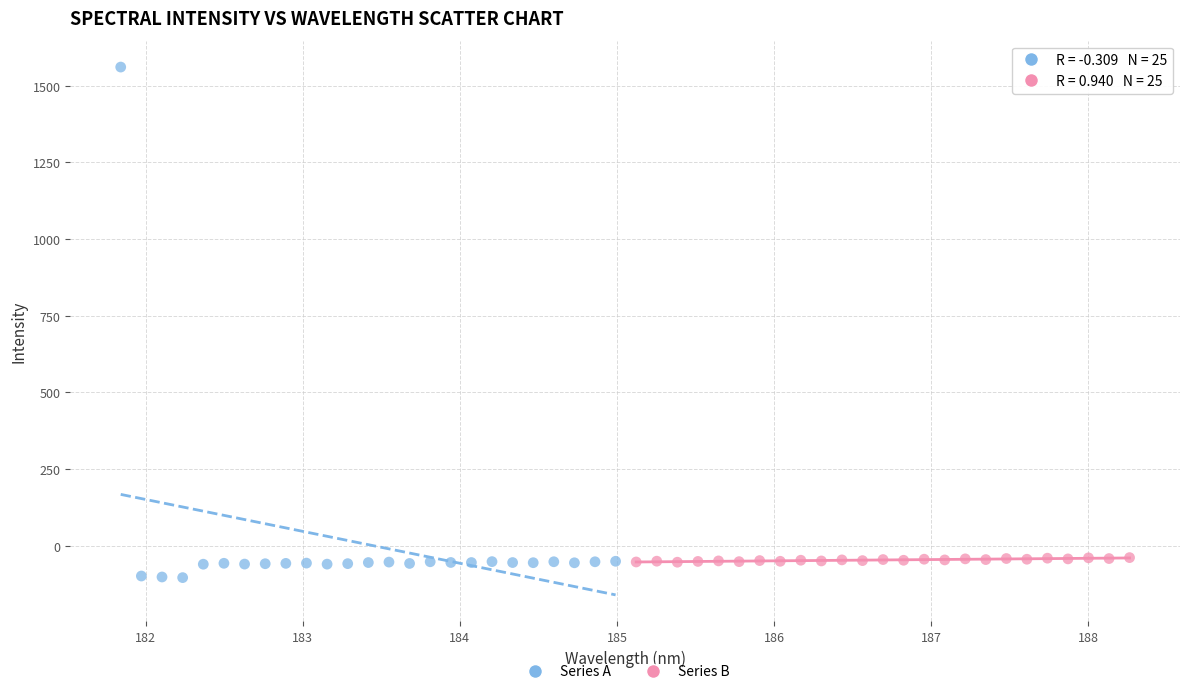

Which series contains the highest Y value?

Series A